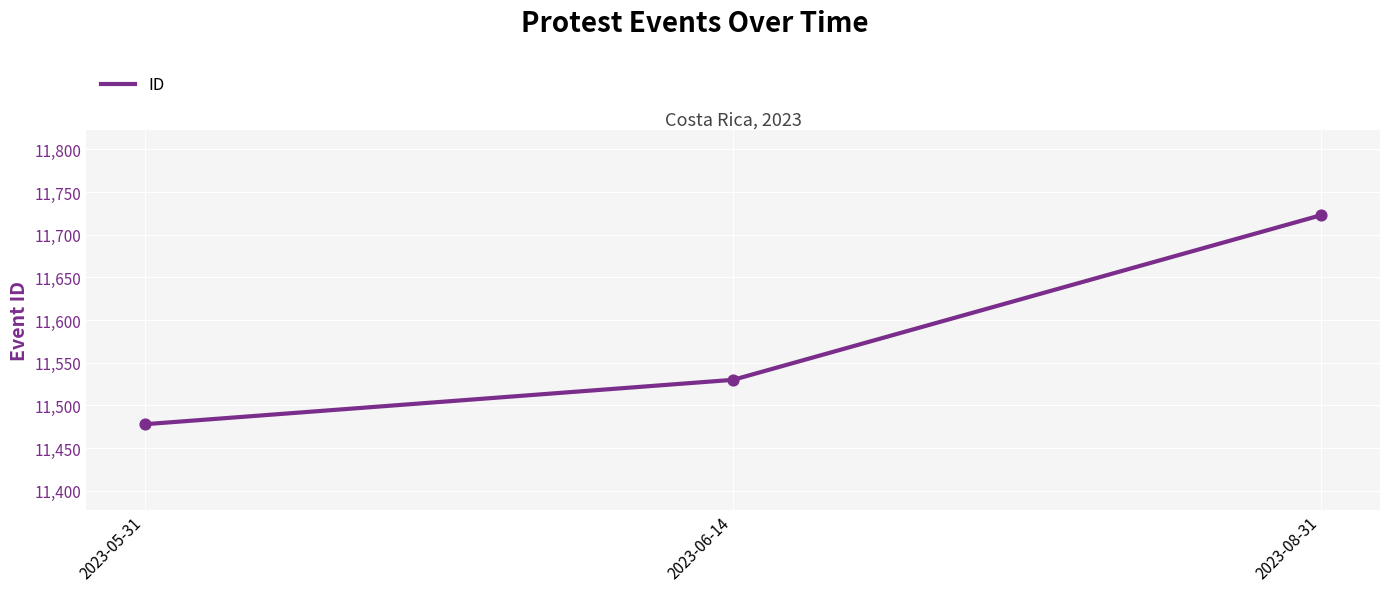

What is the ratio of the value at 2023-06-14 to the value at 2023-05-31?

1.0